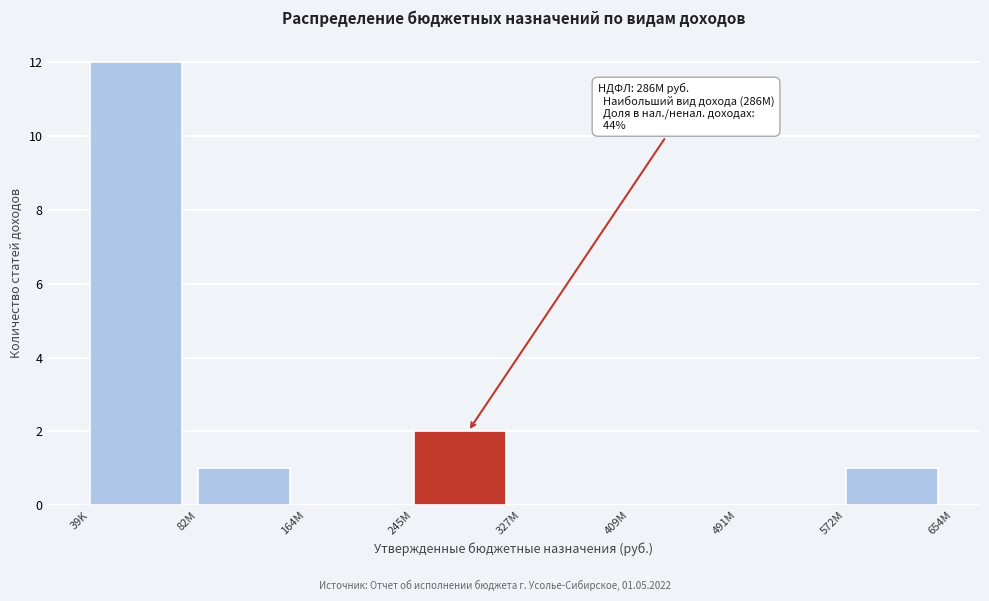

Reading left to right, what are all the values shown in this chart?

39K=12	82M=1	164M=0	245M=2	327M=0	409M=0	491M=0	572M=1